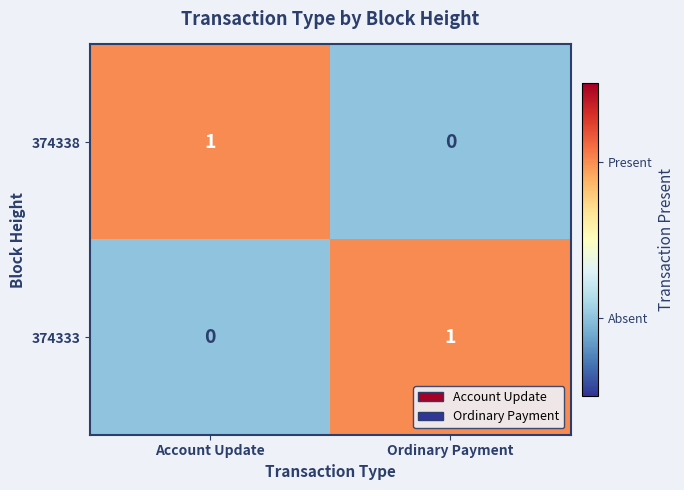

Rank the series at Ordinary Payment from highest to lowest value.

374333, 374338